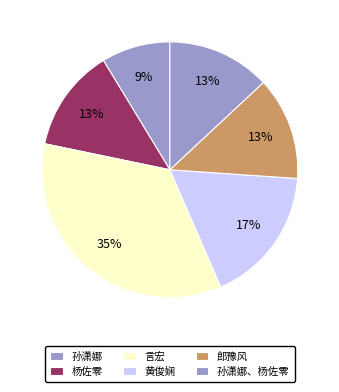

Which slice is the largest?

言宏